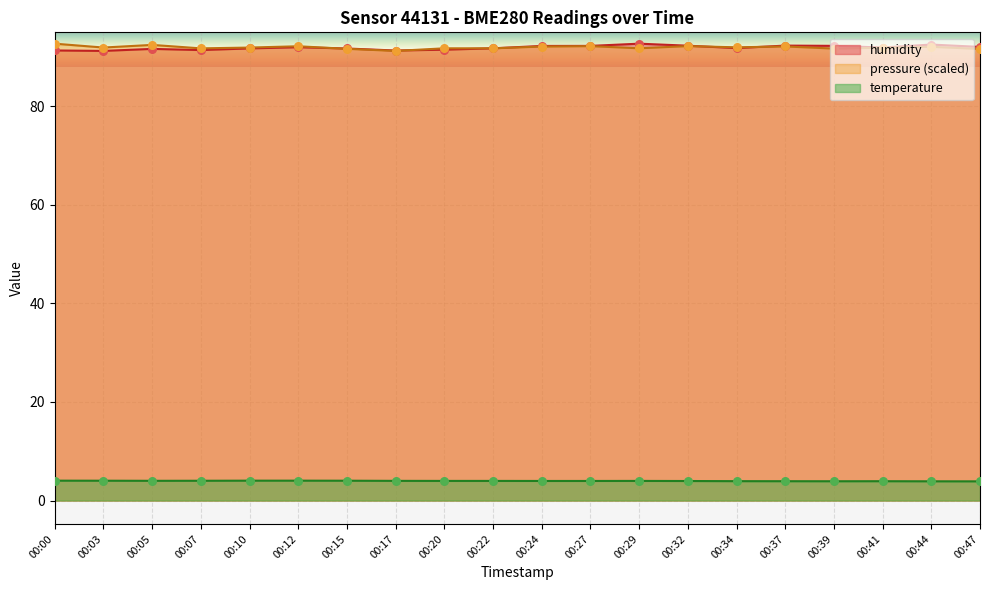

At which category is the sum across all series the highest?

00:44